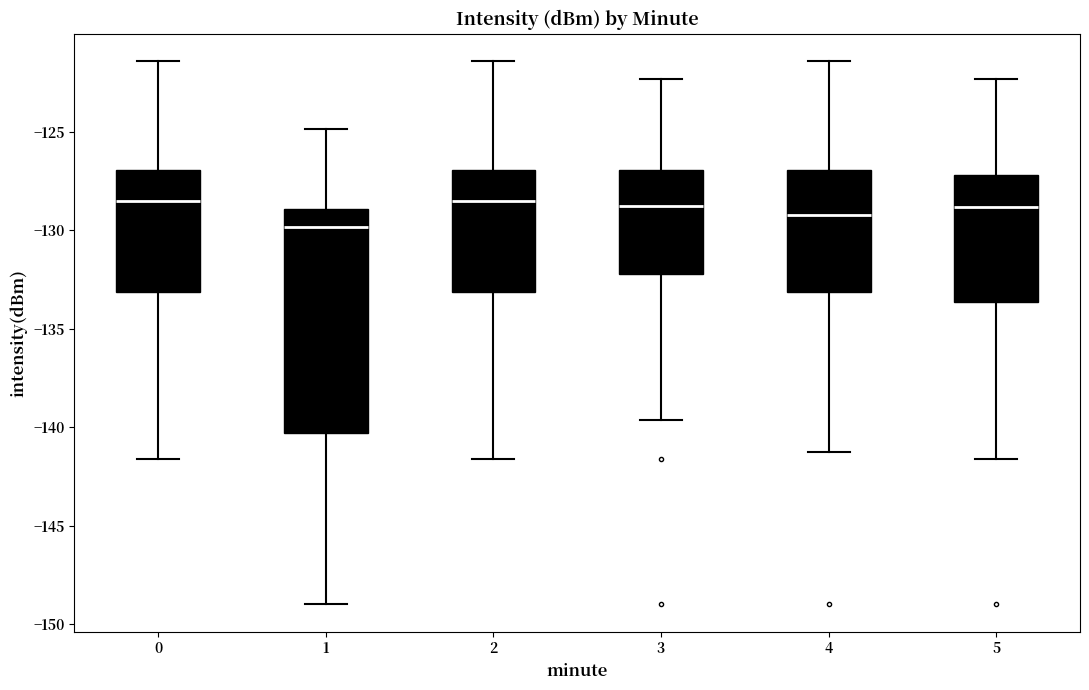

Where does the median line of the box at x = 2 sit on the y-axis? The values are not printed on the chart, so give them approximately, as read against the axis.

-128.5